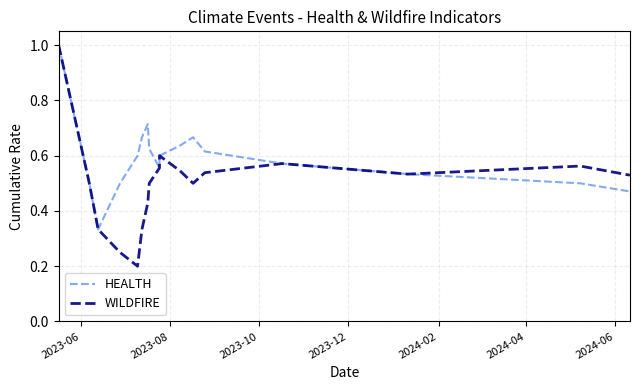

In WILDFIRE, how many points are lower than both neighbors (excluding endpoints)?

3